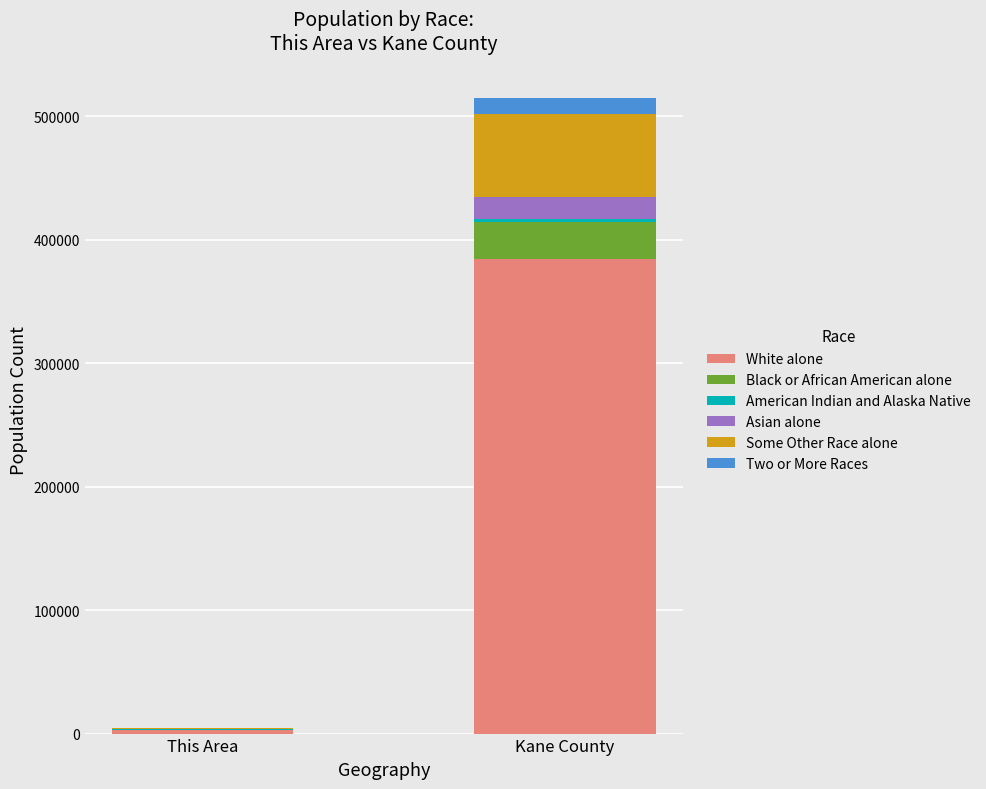

What is the maximum value for White alone?

384548